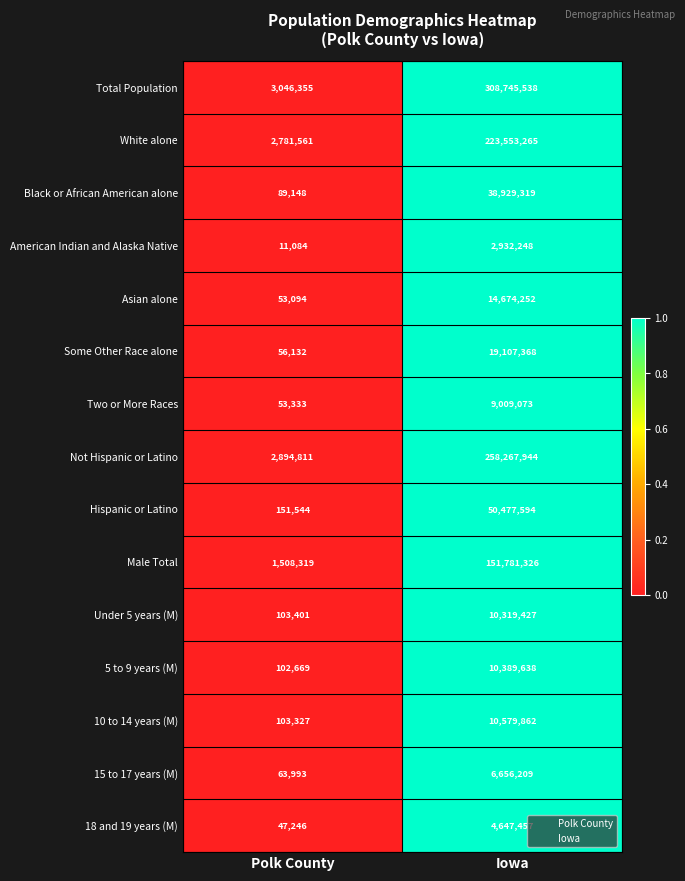

How many values in the 10 to 14 years (M) series are below 10579862?

1